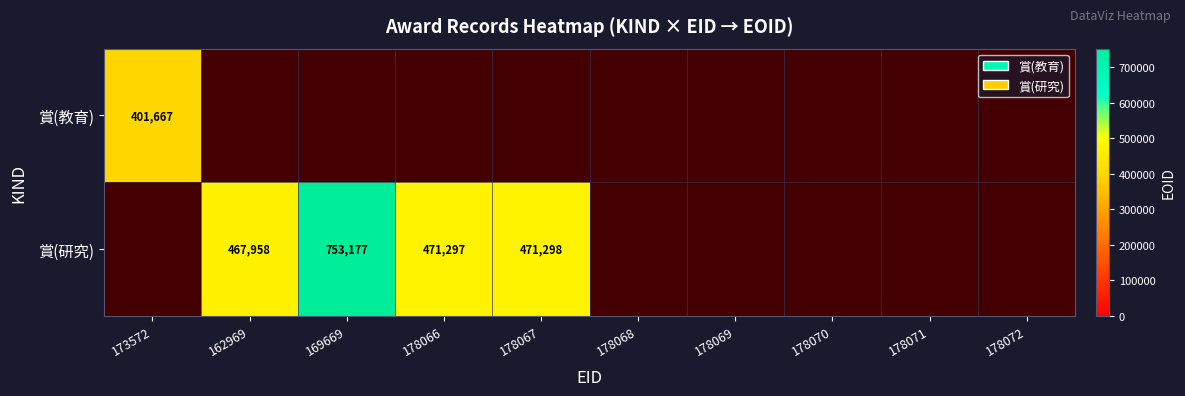

True or false: 賞(研究) has a value of 231579 at 178067.

False